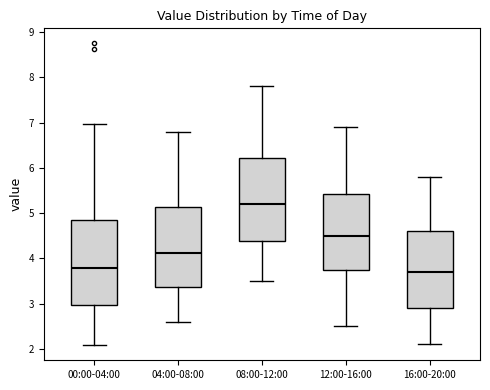

Reading left to right, read every box against the y-axis: the position of its median line, the range the box covers, and the ends of its whiskers. The values are not printed on the chart, so give them approximately, as read against the axis.

00:00-04:00: median 3.8, box 3.0 to 4.8, whiskers 2.1 to 7.0
04:00-08:00: median 4.1, box 3.4 to 5.1, whiskers 2.6 to 6.8
08:00-12:00: median 5.2, box 4.4 to 6.2, whiskers 3.5 to 7.8
12:00-16:00: median 4.5, box 3.8 to 5.4, whiskers 2.5 to 6.9
16:00-20:00: median 3.7, box 2.9 to 4.6, whiskers 2.1 to 5.8